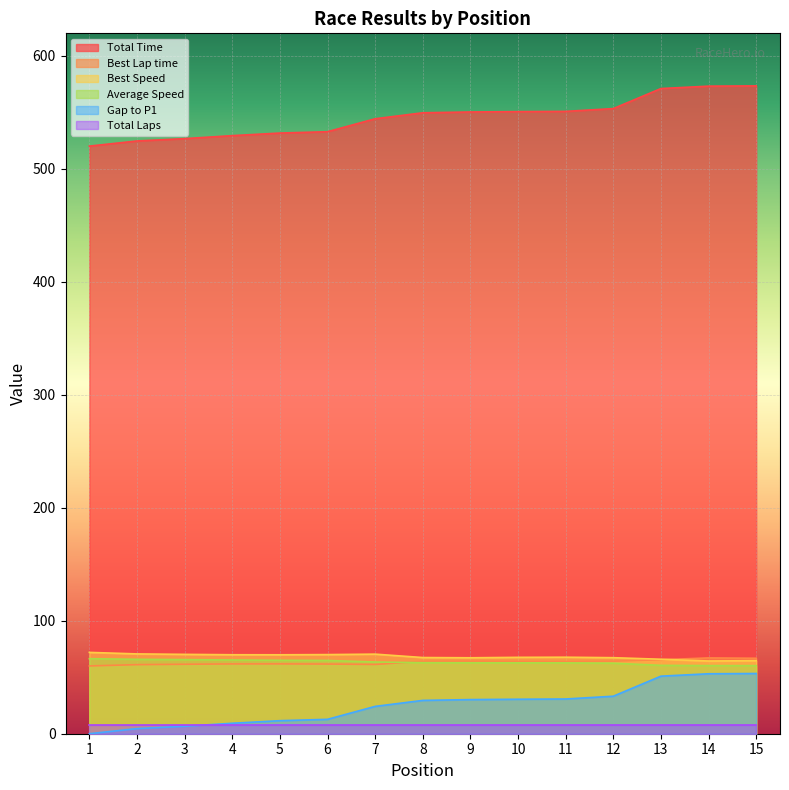

True or false: Total Time and Average Speed intersect in this chart.

False